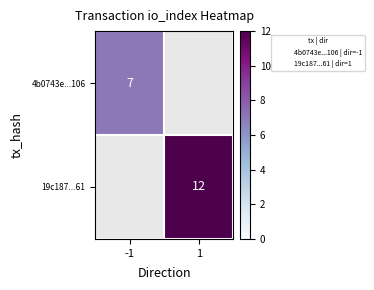

The value of 4b0743e...106 at -1 is 7.0. True or false?

True